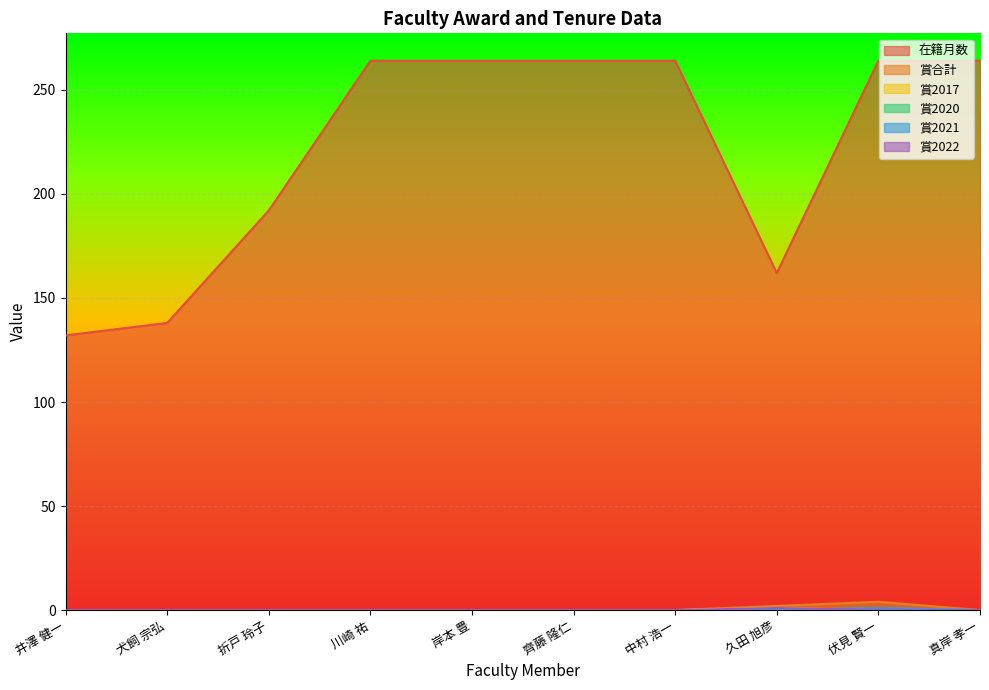

How many data points in 賞2020 are above 0?

1